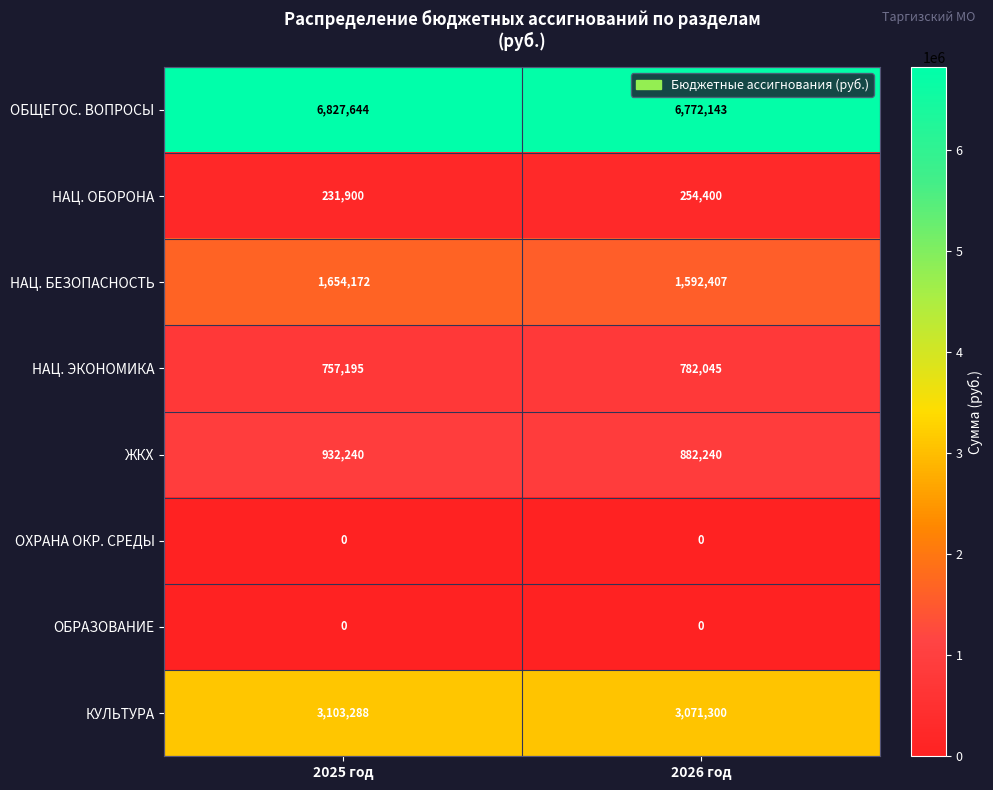

Reading left to right, transcribe all the data shown in this chart.

ОБЩЕГОС. ВОПРОСЫ: 6827644	6772143
НАЦ. ОБОРОНА: 231900	254400
НАЦ. БЕЗОПАСНОСТЬ: 1654172	1592407
НАЦ. ЭКОНОМИКА: 757195	782045
ЖКХ: 932240	882240
ОХРАНА ОКР. СРЕДЫ: 0	0
ОБРАЗОВАНИЕ: 0	0
КУЛЬТУРА: 3103288	3071300